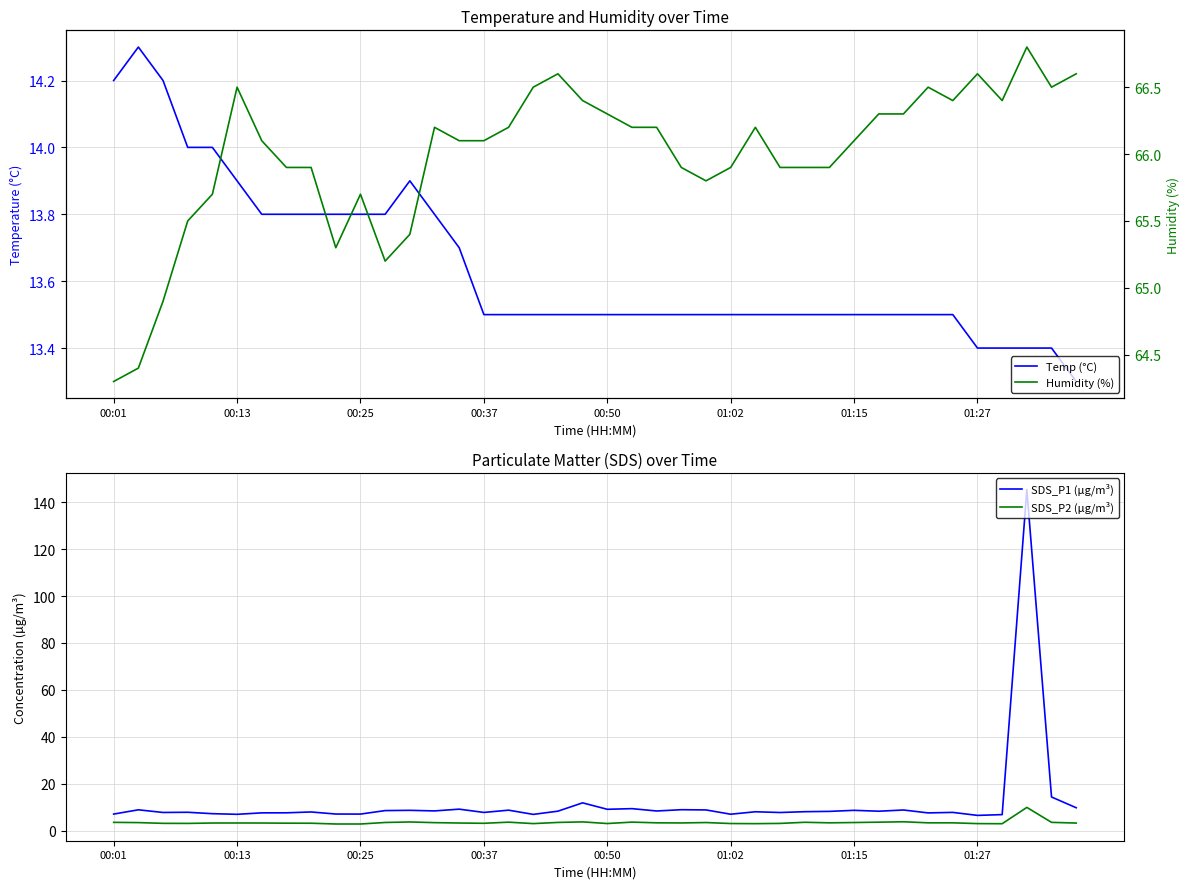

True or false: SDS_P2 (µg/m³) has a value of 3.2 at 00:13.

True